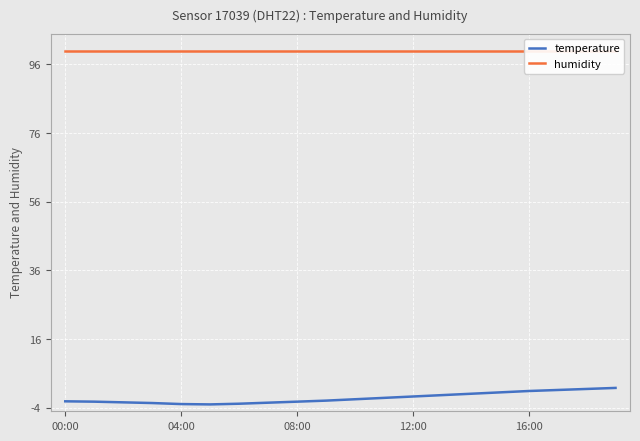

At which category is the sum across all series the highest?

19